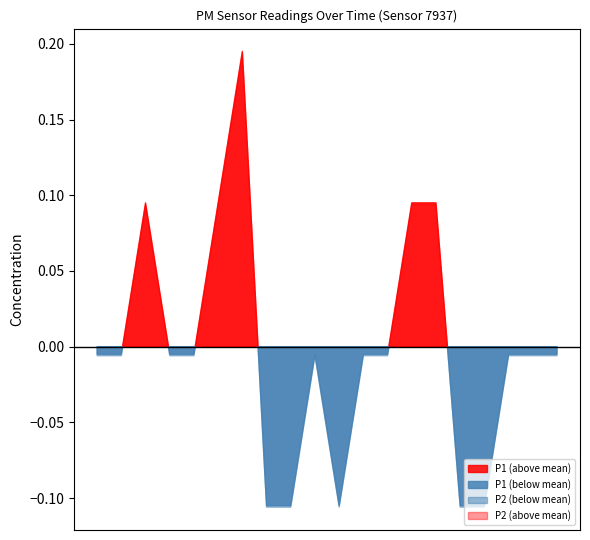

Where is P2 nearest to the value 0?

00:17